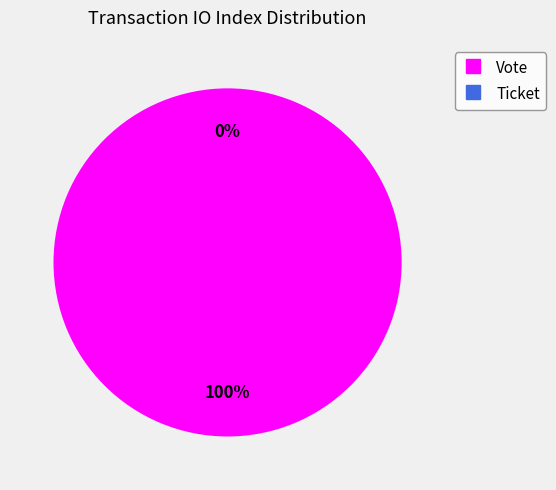

To the nearest percent, what is the difference between the Ticket (io_index=0) and Vote (io_index=1) slice percentages?

100%